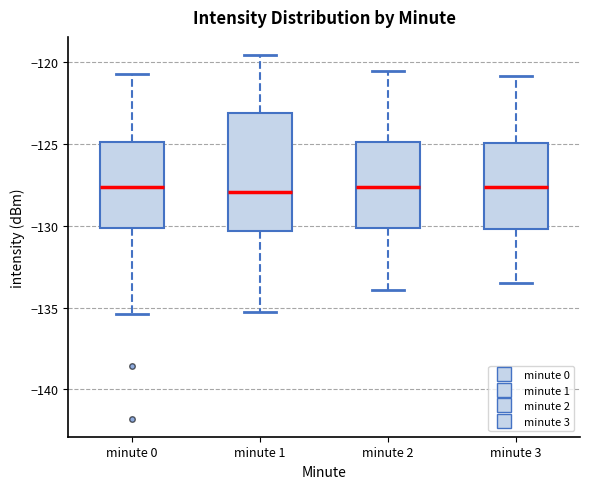

Which box is the tallest, from its lower edge to its upper edge?

minute 1